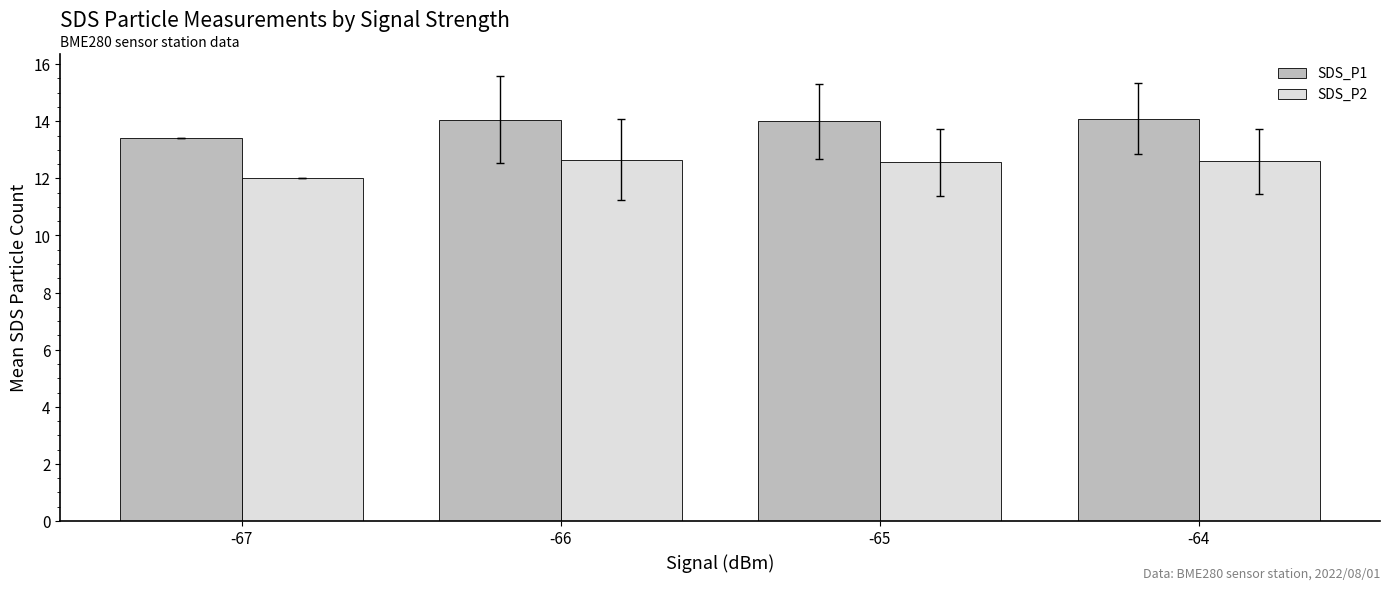

What is the total value across all series at -67?

25.4